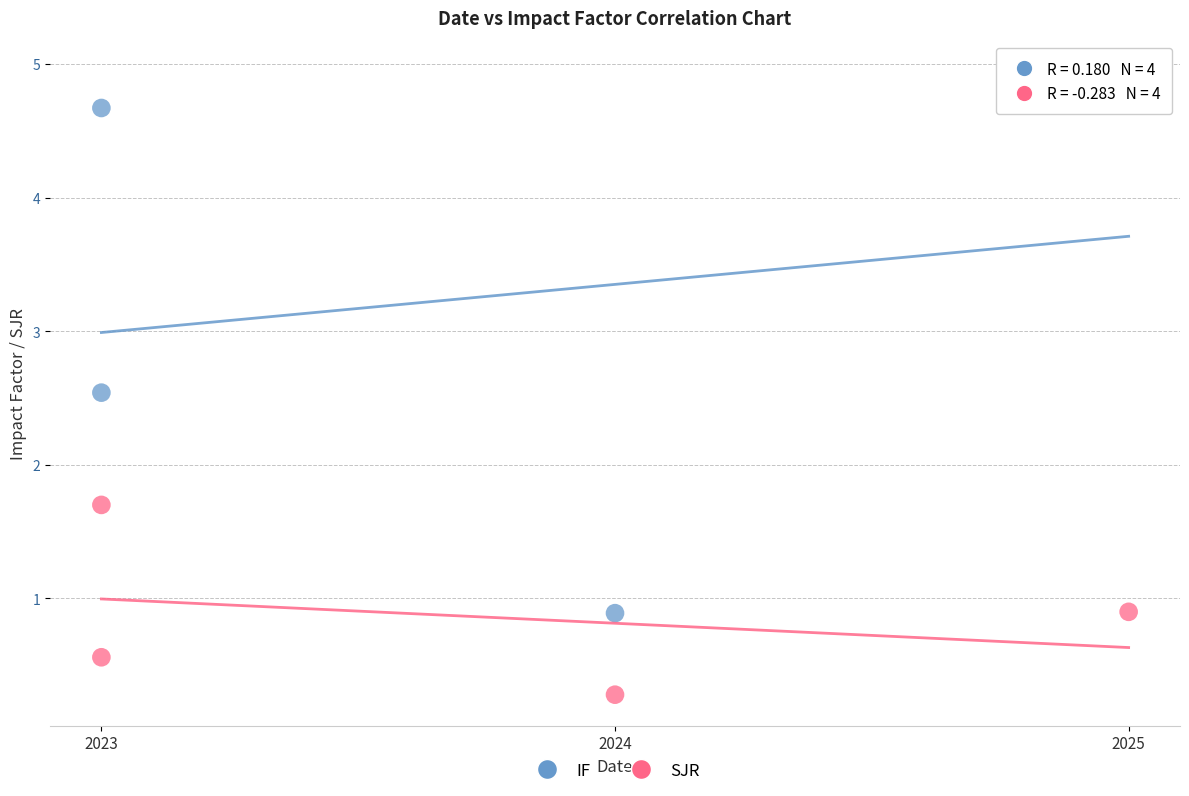

Across all data points, what is the average X value?

2023.8